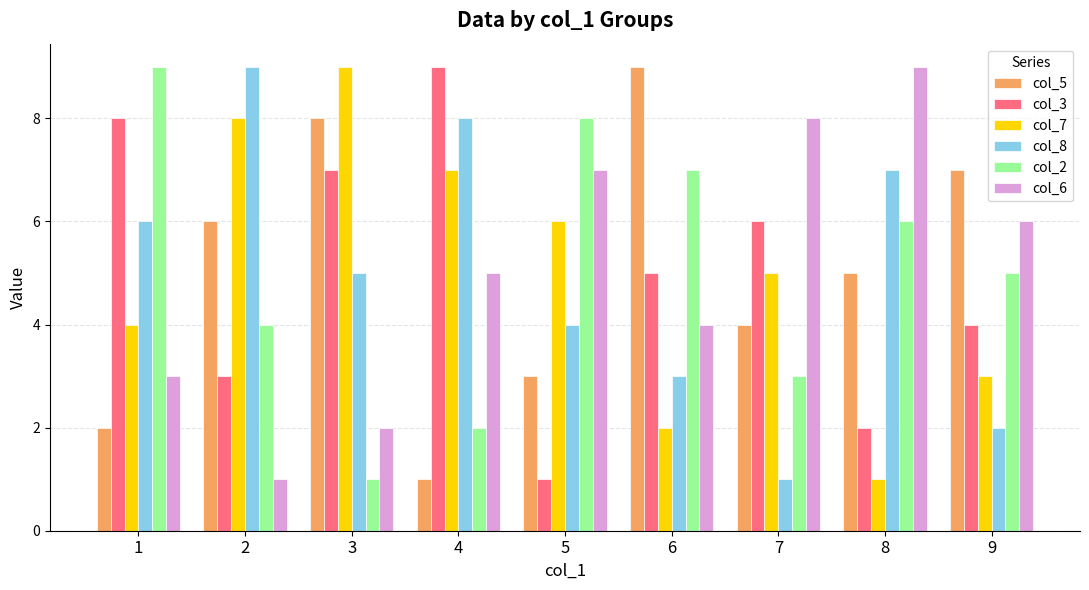

Rank the categories by col_2 value from highest to lowest.

1, 5, 6, 8, 9, 2, 7, 4, 3